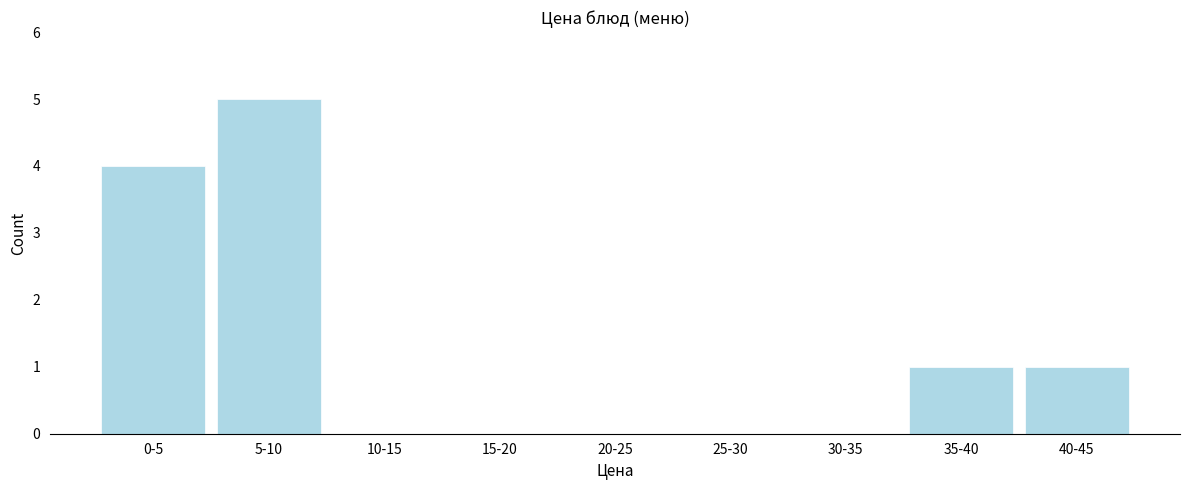

Reading left to right, transcribe all the data shown in this chart.

0-5=4	5-10=5	10-15=0	15-20=0	20-25=0	25-30=0	30-35=0	35-40=1	40-45=1